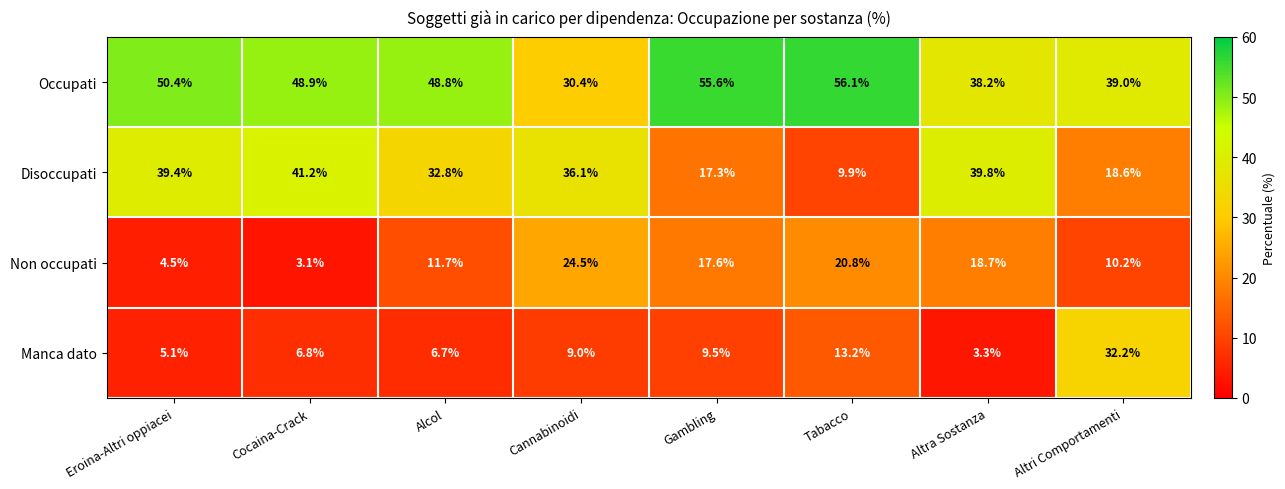

Which series has the largest range (max minus min)?

Disoccupati